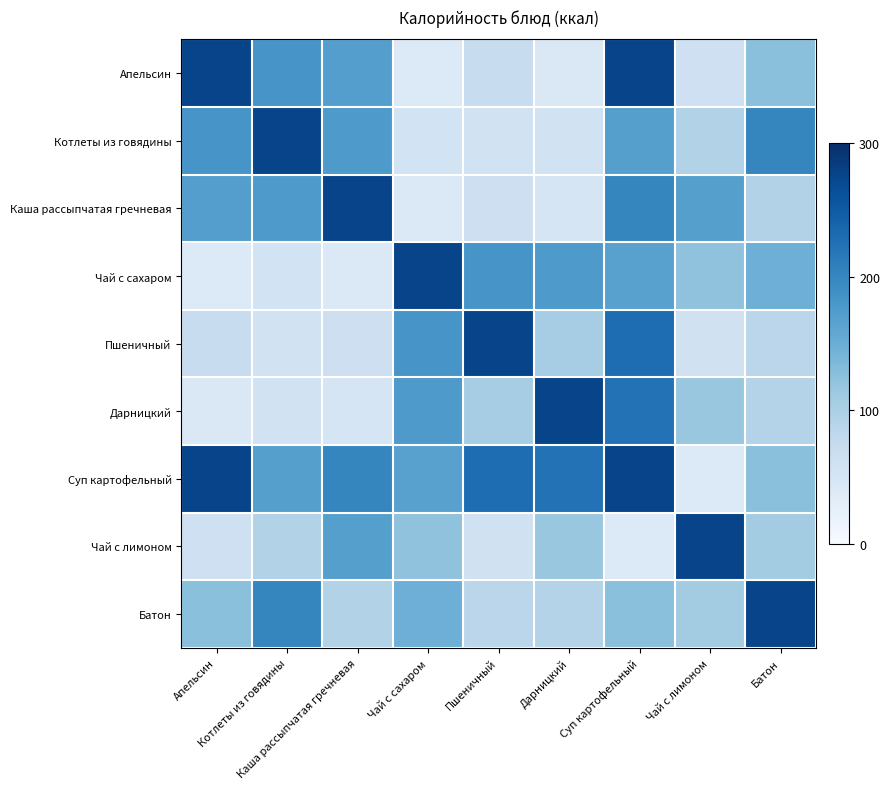

Which has a higher value, Апельсин or Чай с сахаром?

Апельсин